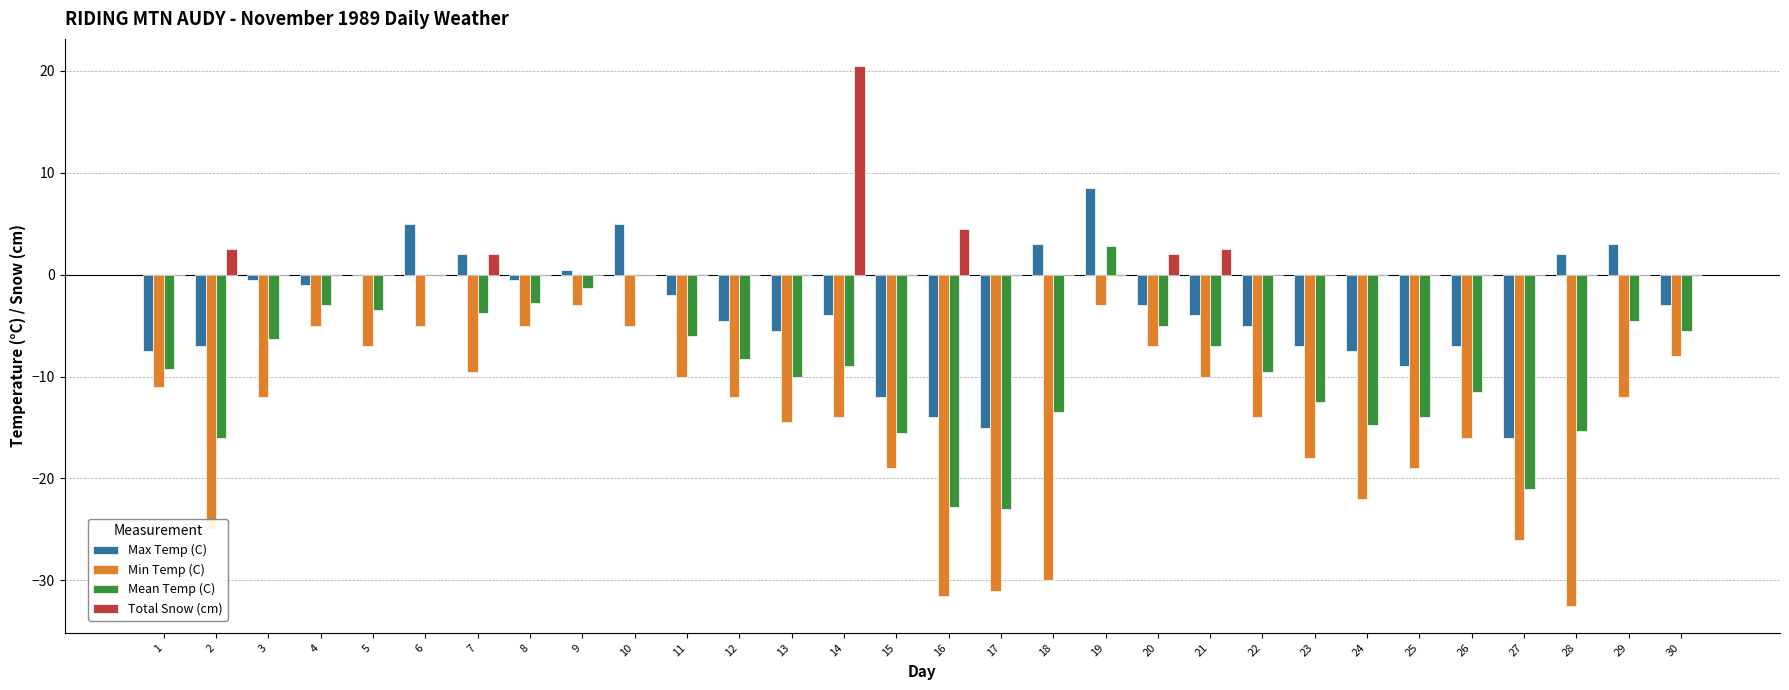

How many distinct data groups are displayed?

4